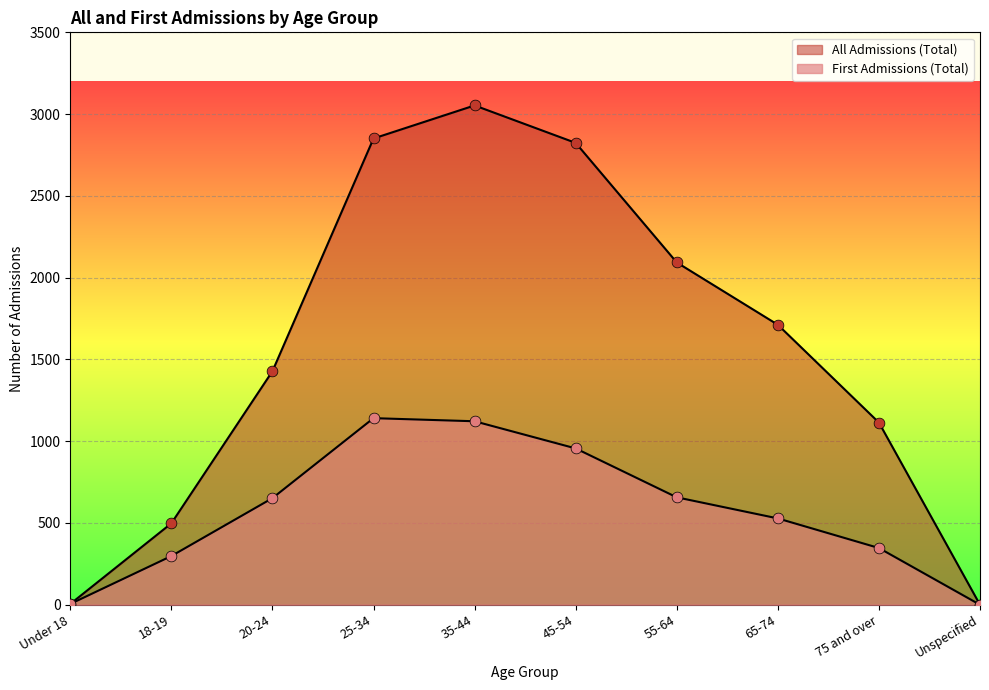

Which series has the largest total across all categories?

All Admissions (Total)